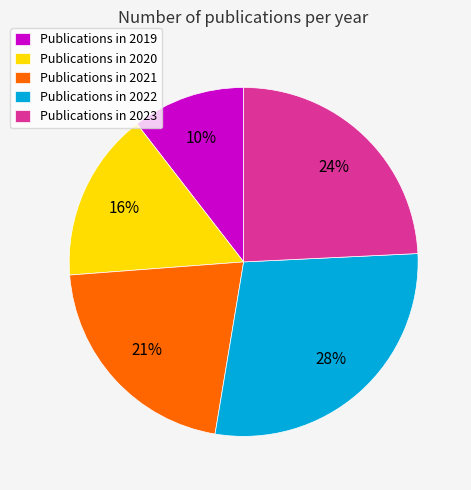

Approximately how many times larger is the value at Publications in 2022 compared to Publications in 2021?

1.3